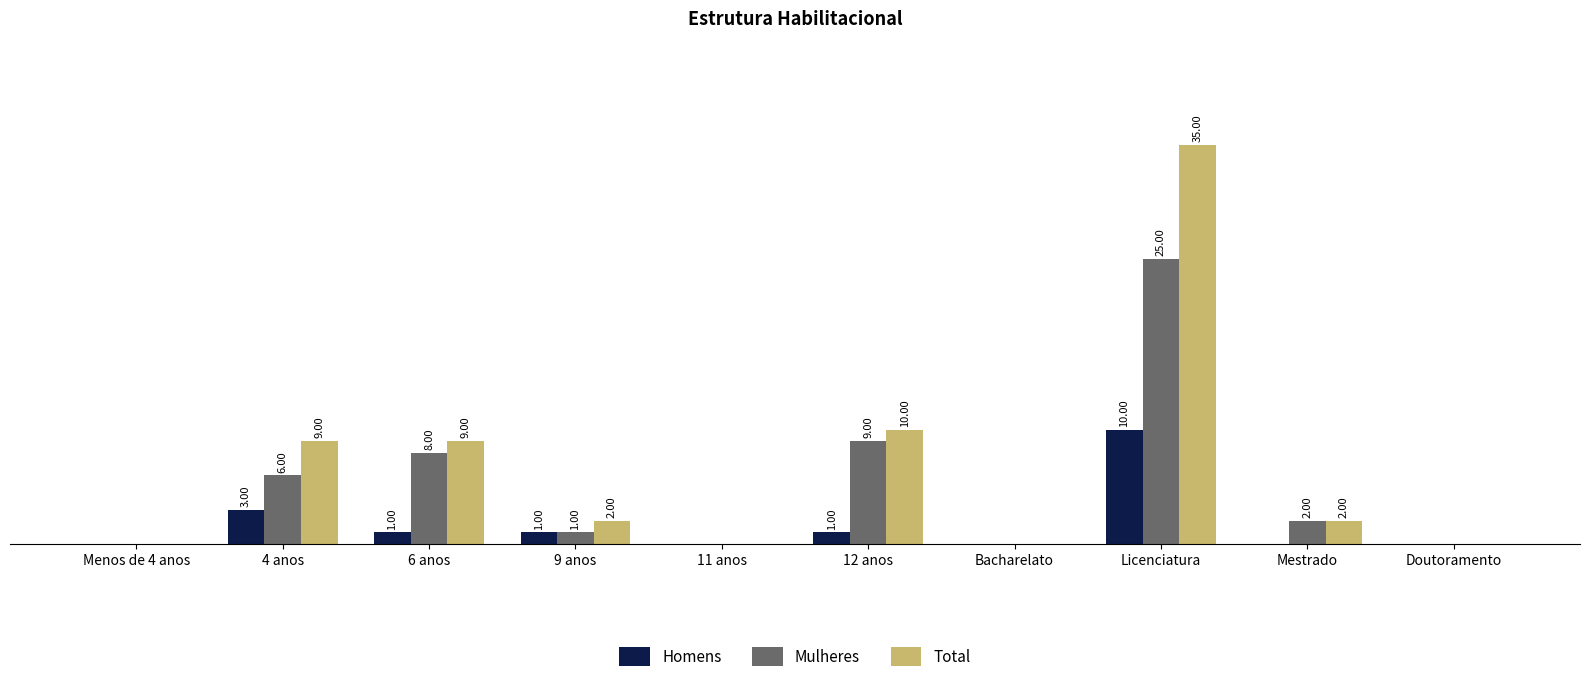

Which category has the highest value across all series?

Licenciatura